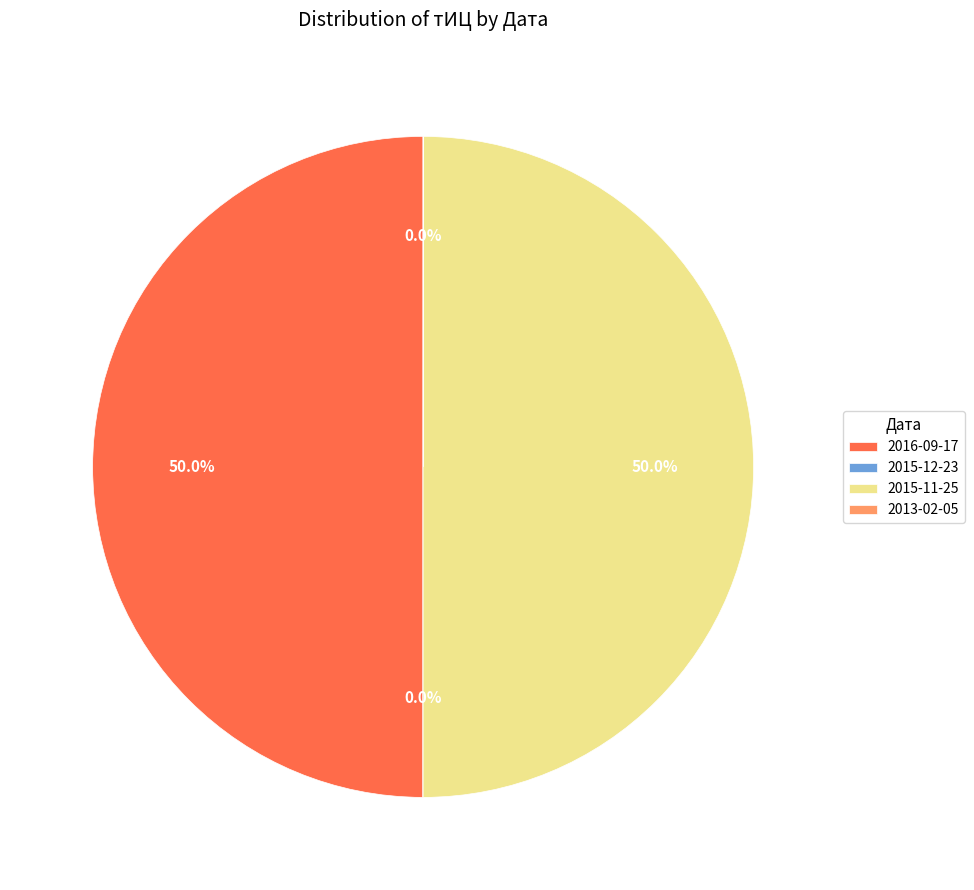

What portion of the pie excludes 2016-09-17?

50.0%